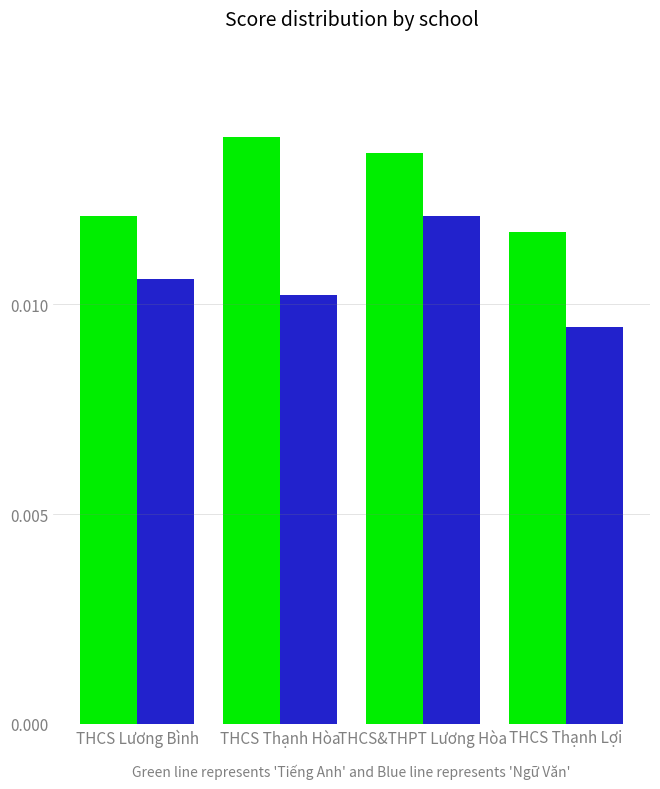

At which category is the sum across all series the highest?

THCS&THPT Lương Hòa